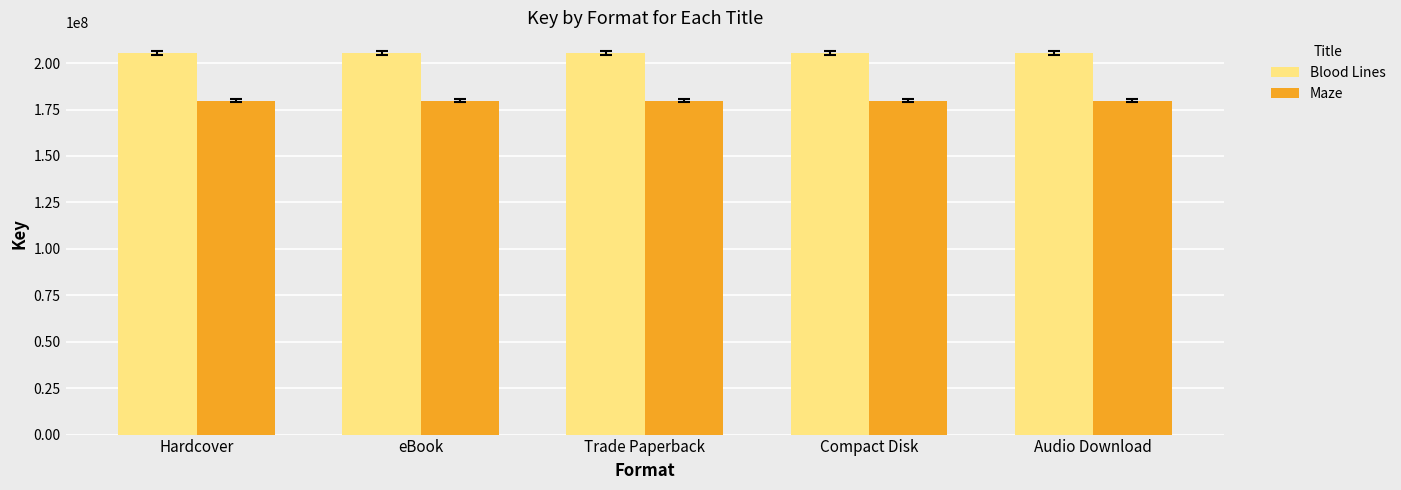

At how many categories does at least one series exceed 195251117?

5